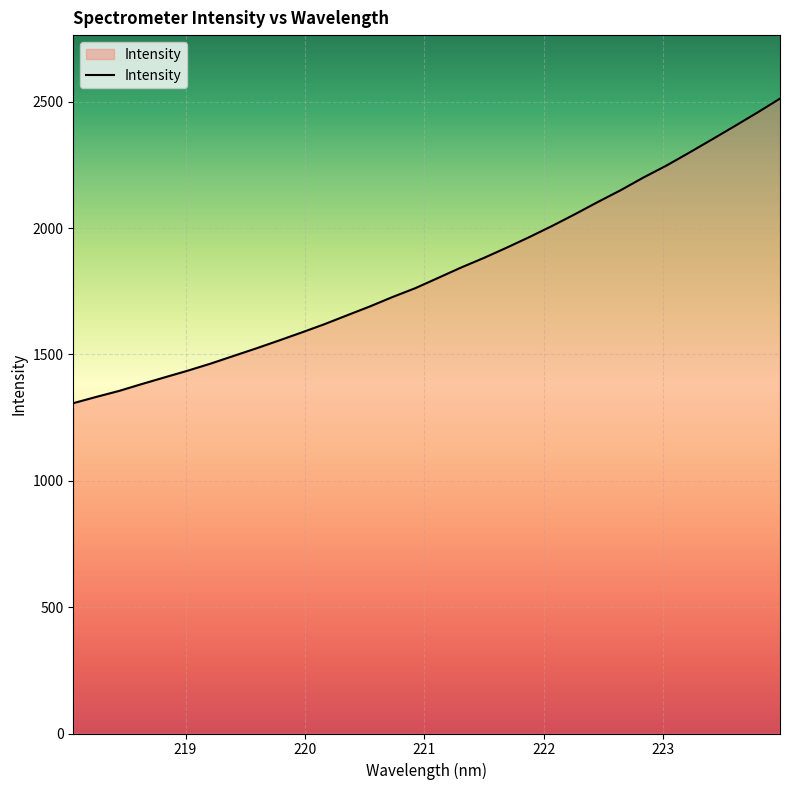

How many values are below 1803?

16